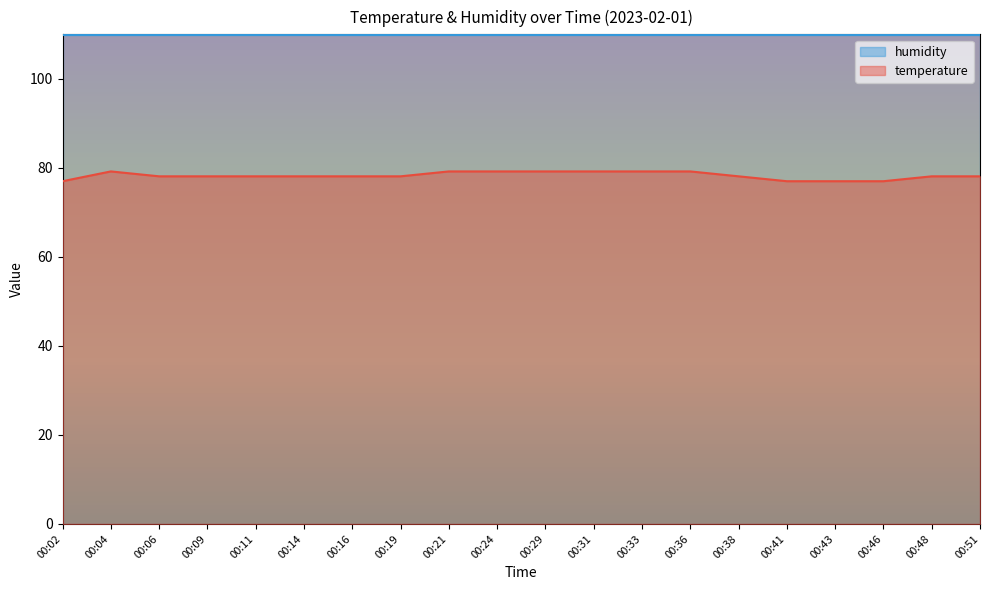

What is the value of the 13th point from the left?

79.2